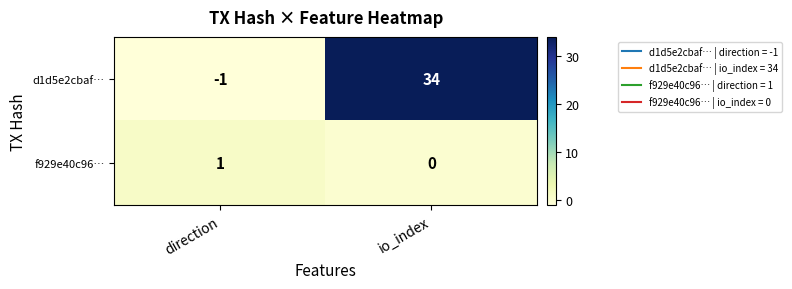

What is the difference between the highest and lowest values at io_index?

34